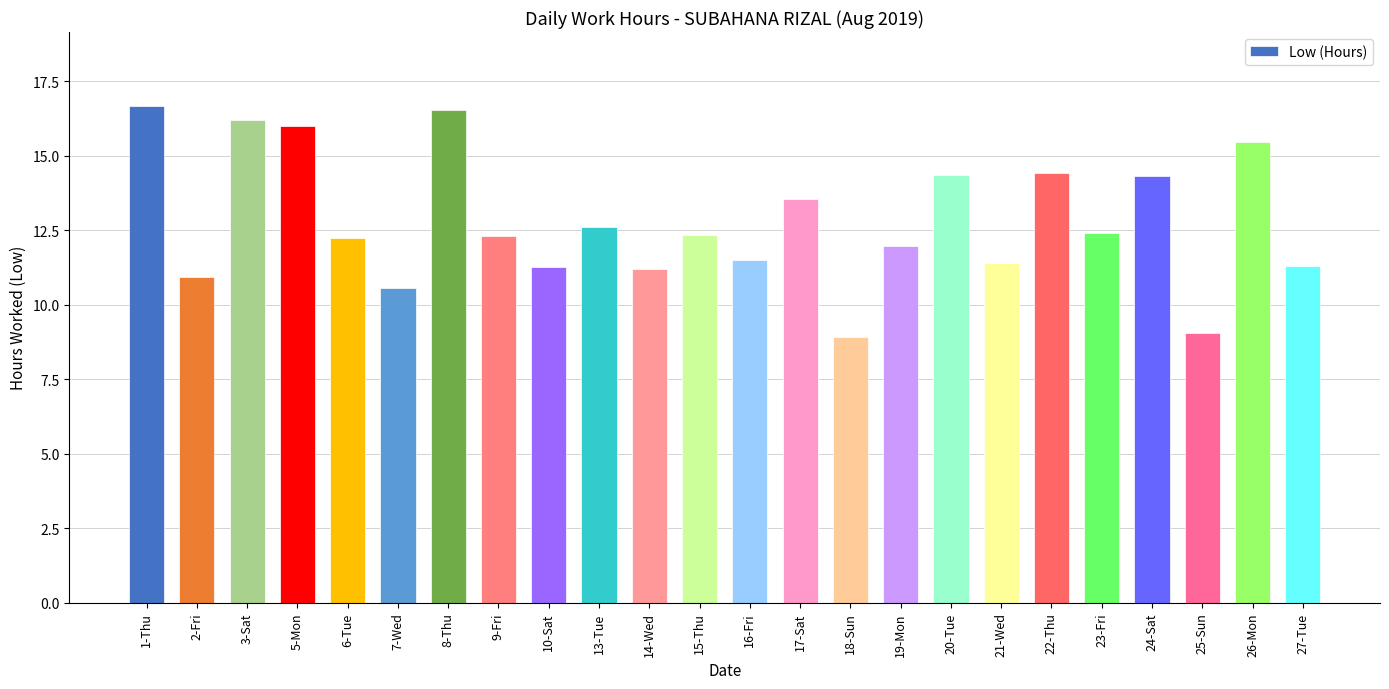

What is the difference between the maximum and minimum values?

7.7